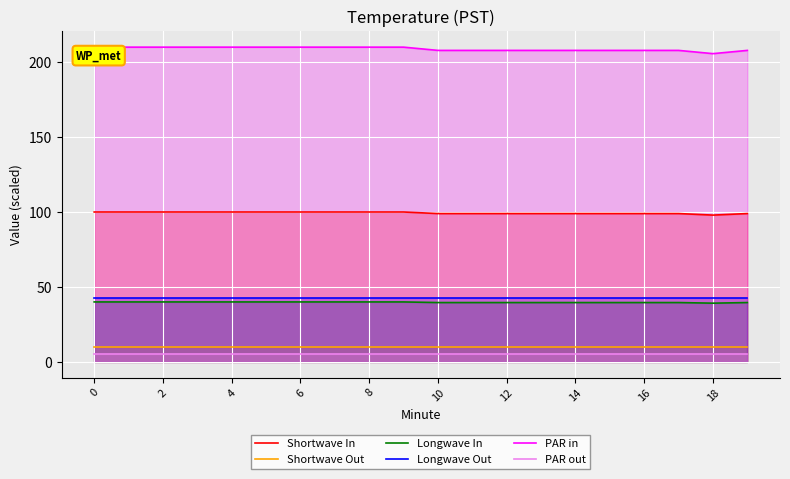

What is the value of the Shortwave Out point at the 17th from the left?

9.9